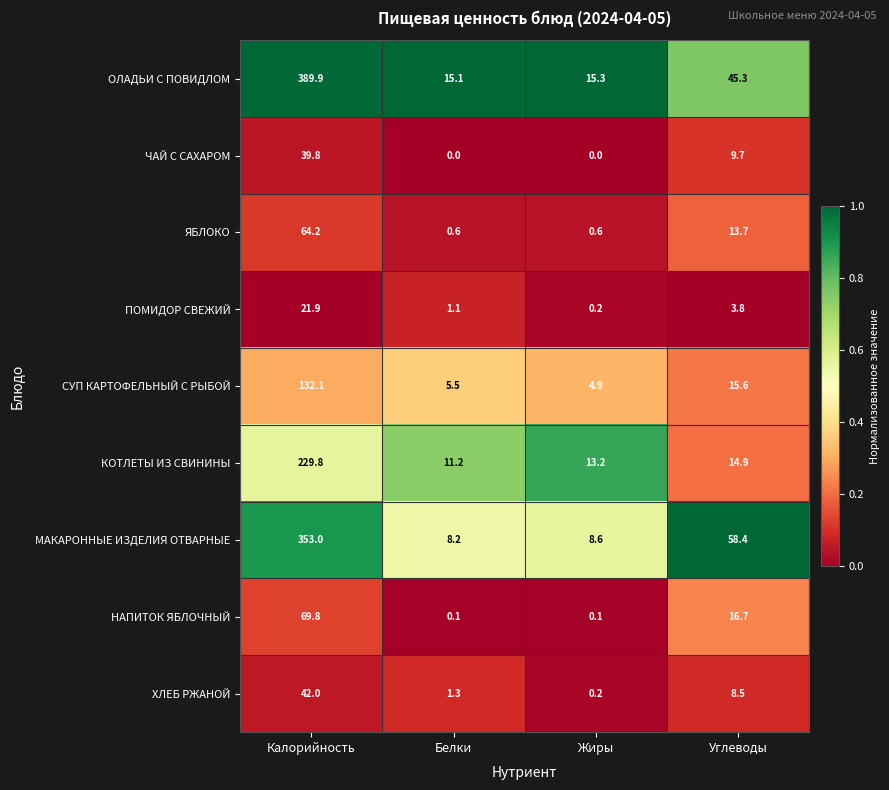

Which series has the largest range (max minus min)?

ОЛАДЬИ С ПОВИДЛОМ